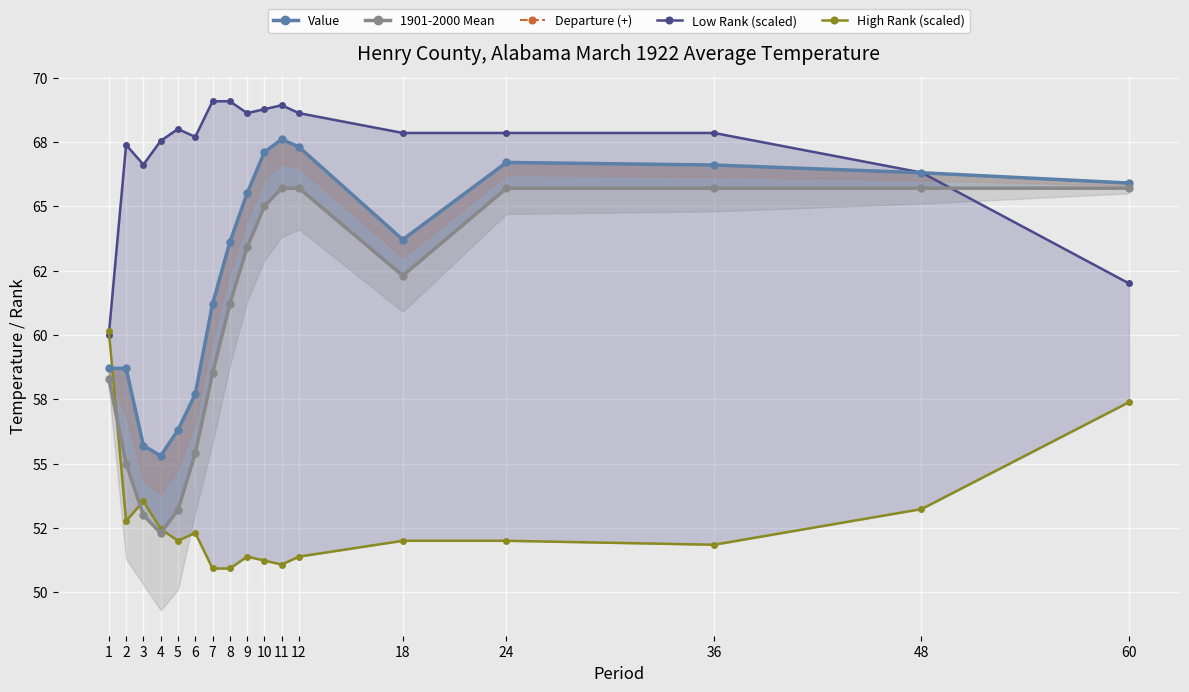

Where does the 1901-2000 Mean series first go above 62?

9